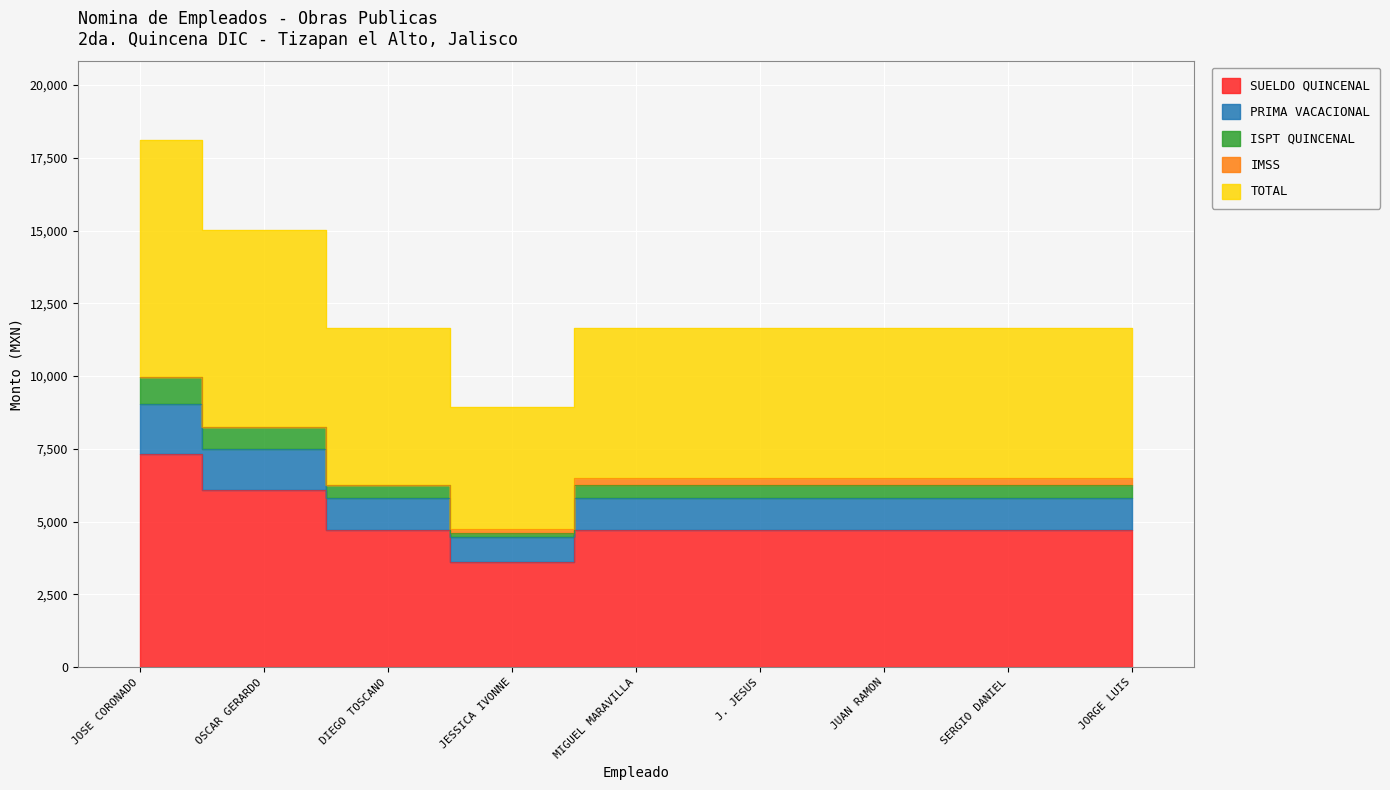

The value of PRIMA VACACIONAL at JORGE LUIS is 2287. True or false?

False